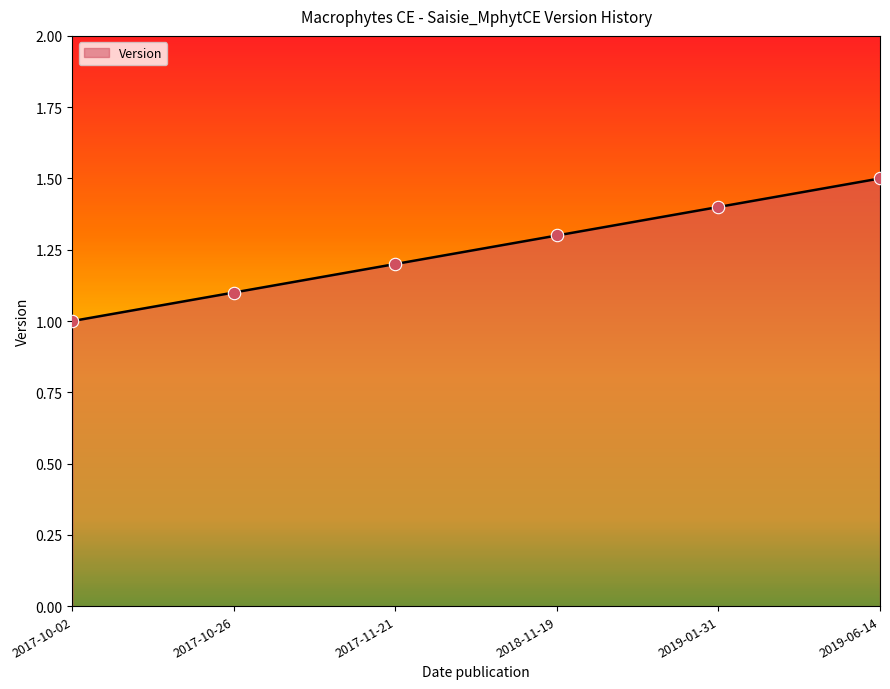

Which has a higher value, 2017-10-02 or 2019-01-31?

2019-01-31